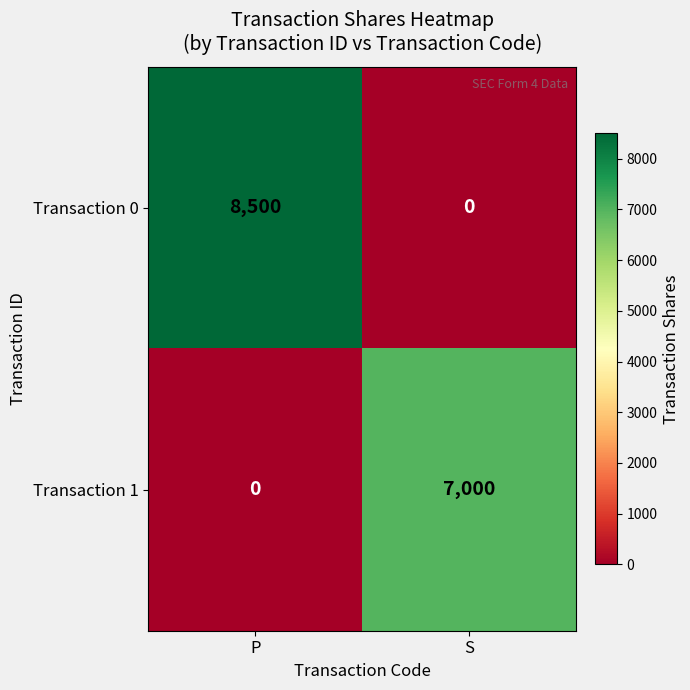

What is the difference between the highest and lowest values at S?

7000